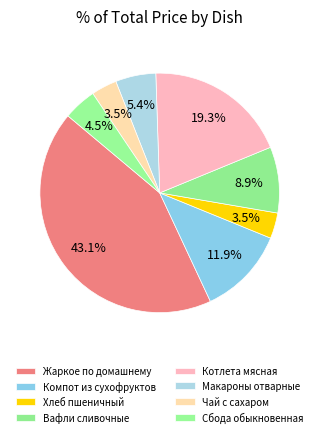

Count the number of slices in the pie.

8